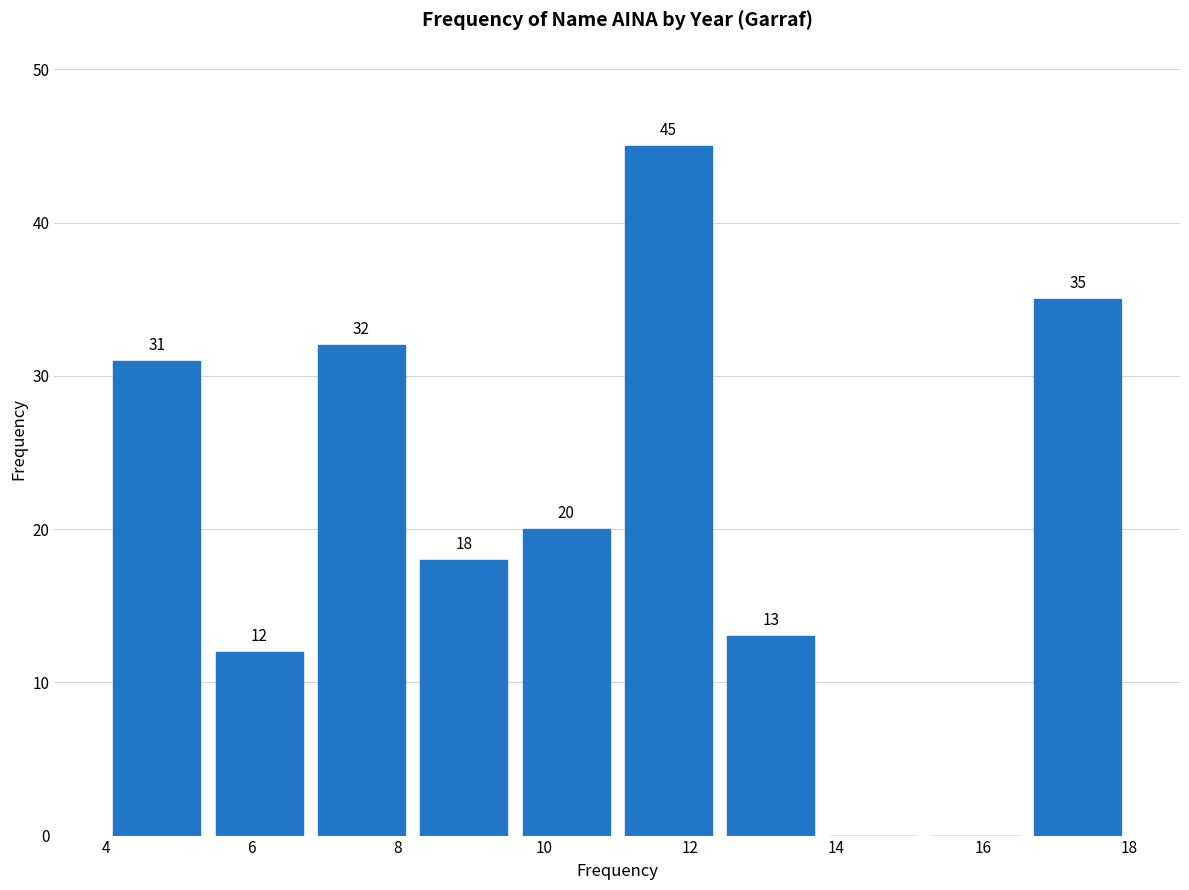

Which range on the x-axis has the tallest bar?

11.0 to 12.4